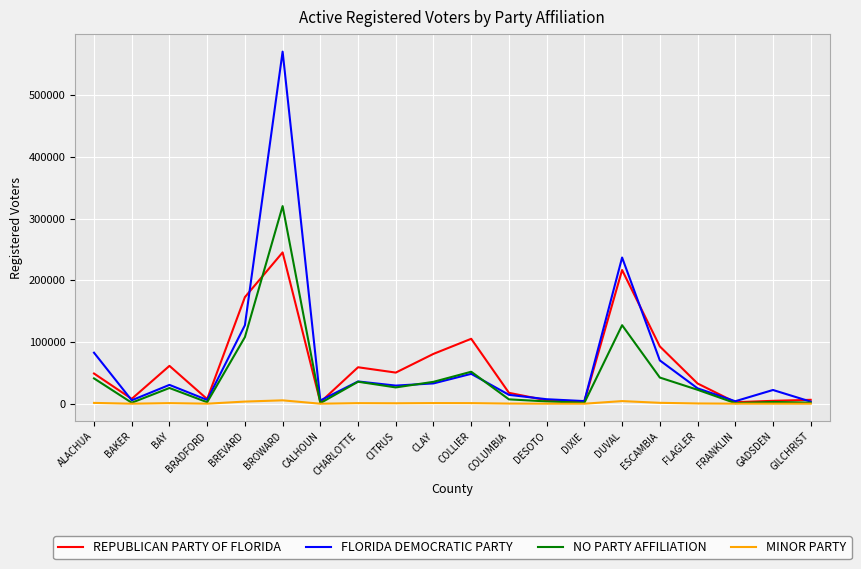

In REPUBLICAN PARTY OF FLORIDA, how many points are lower than both neighbors (excluding endpoints)?

6